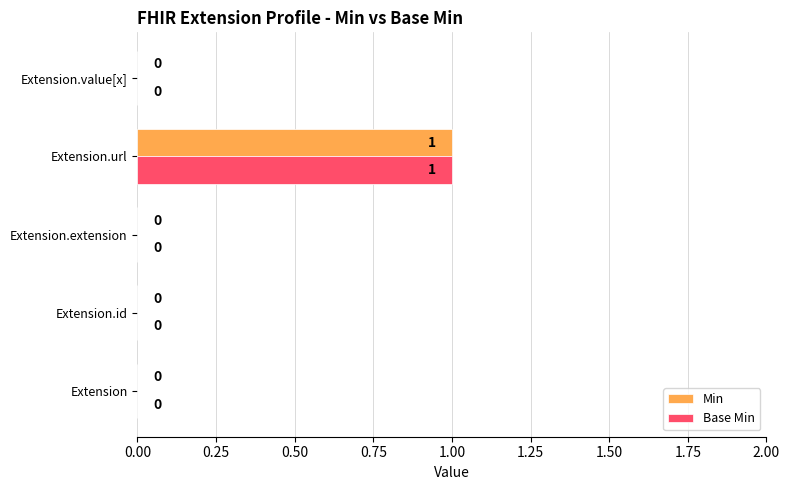

Which category has the highest value across all series?

Extension.url